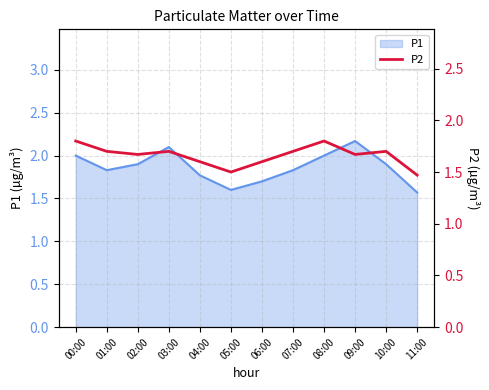

The value at 04:00 is 0.4. True or false?

False